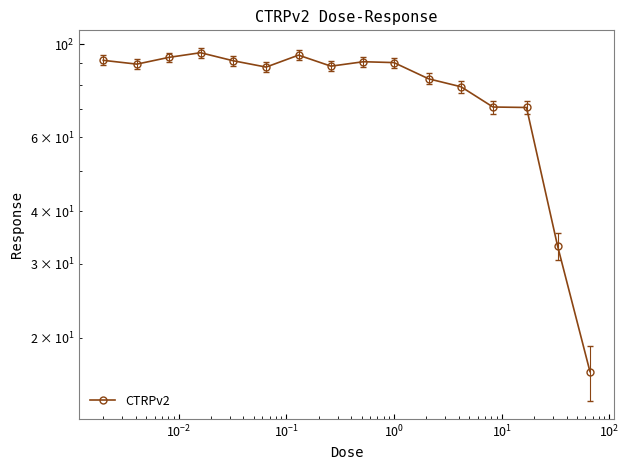

What is the minimum value shown in the chart?

16.6